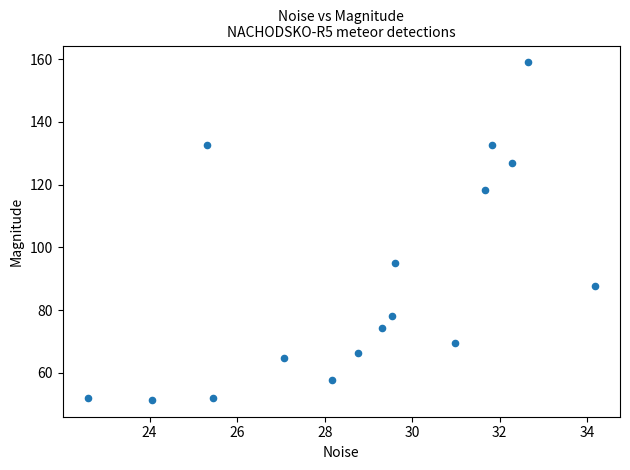

What is the range of X values (max minus min)?

11.6